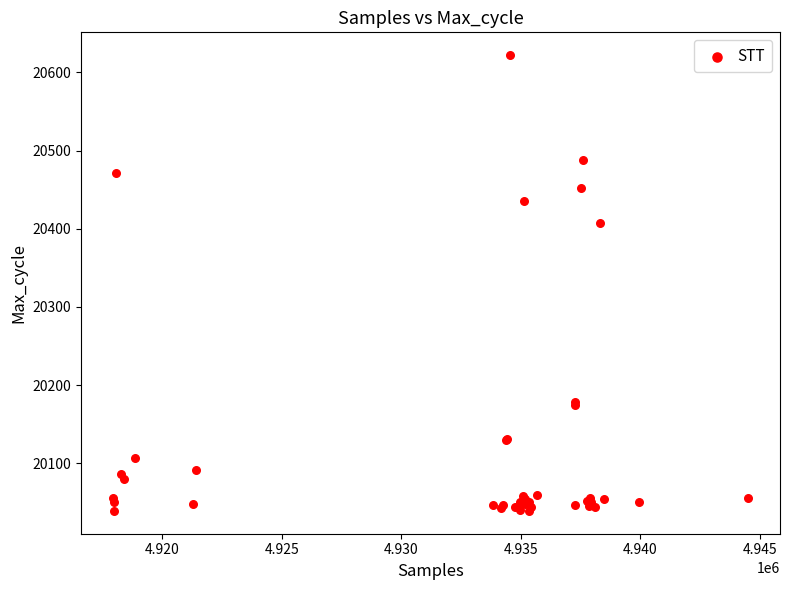

What Y value in the scatter plot is closest to 20330?

20407